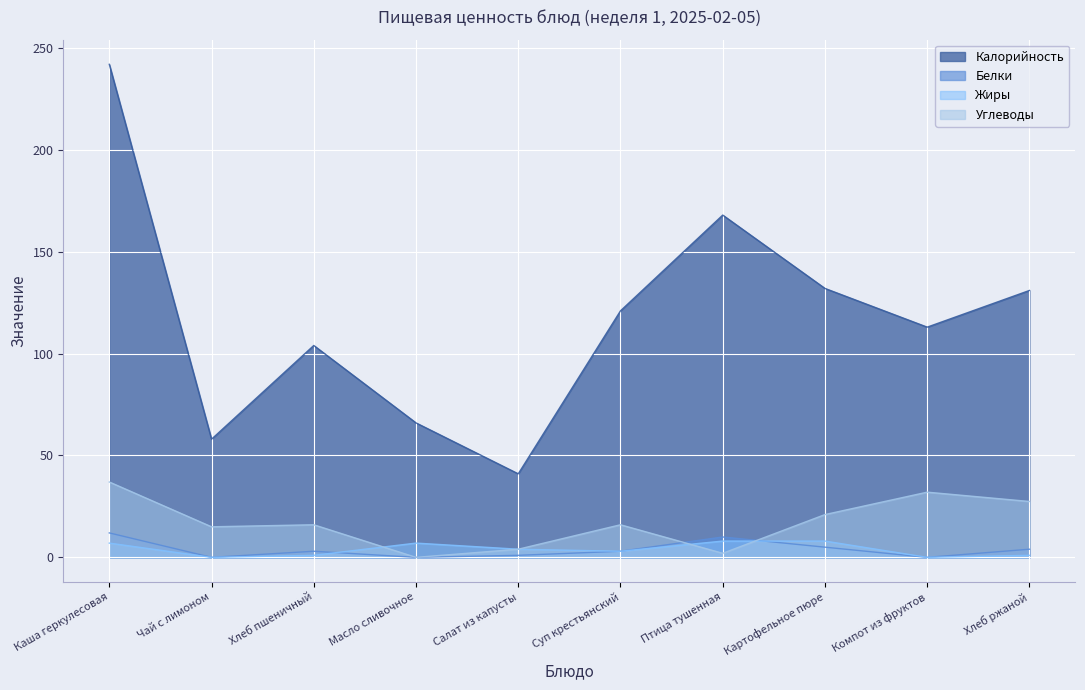

Reading left to right, transcribe all the data shown in this chart.

Калорийность: 242.0	58.0	104.0	66.0	41.0	121.0	168.0	132.0	113.0	131.0
Белки: 12.0	0.0	3.0	0.0	1.0	3.0	10.0	5.0	0.0	4.0
Жиры: 7.0	0.0	1.0	7.0	4.0	3.0	8.0	8.0	0.0	1.0
Углеводы: 37.0	15.0	16.0	0.0	4.0	16.0	2.0	21.0	32.0	27.4